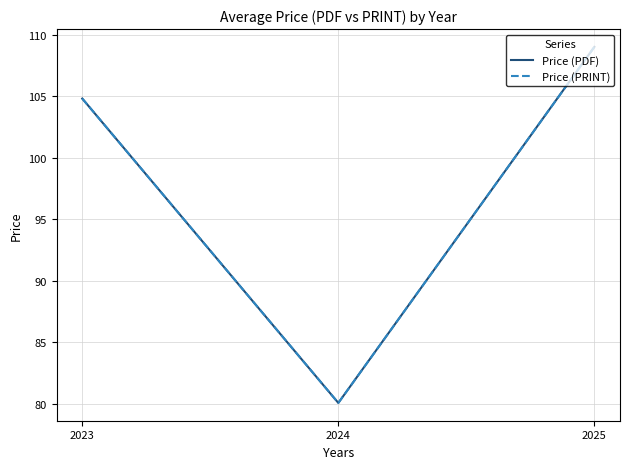

Is the value of Price (PRINT) at 2024 greater than the value of Price (PDF) at 2023?

No